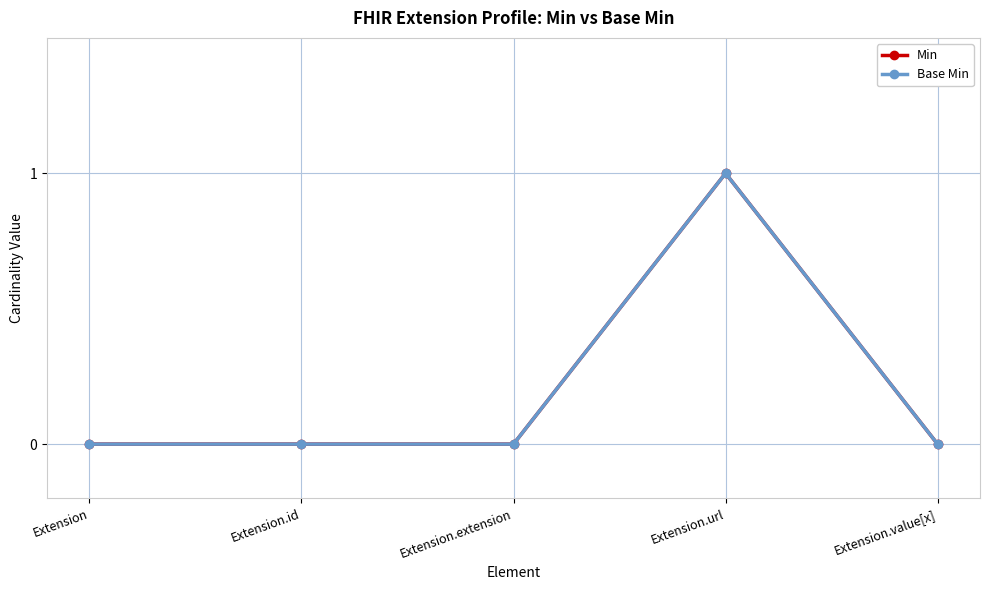

At which category does Base Min reach its first local peak?

Extension.url